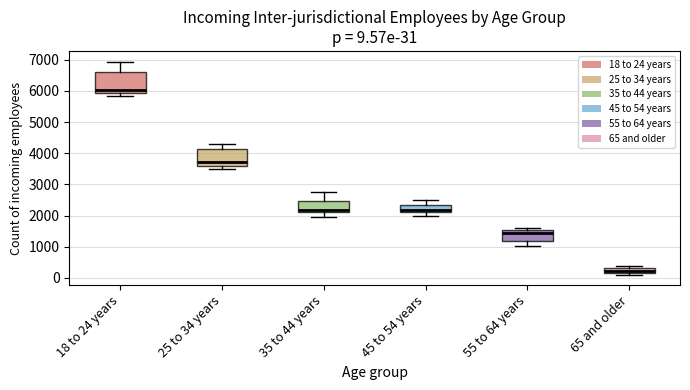

Comparing the boxes themselves (not the whiskers), which one is the tallest?

18 to 24 years